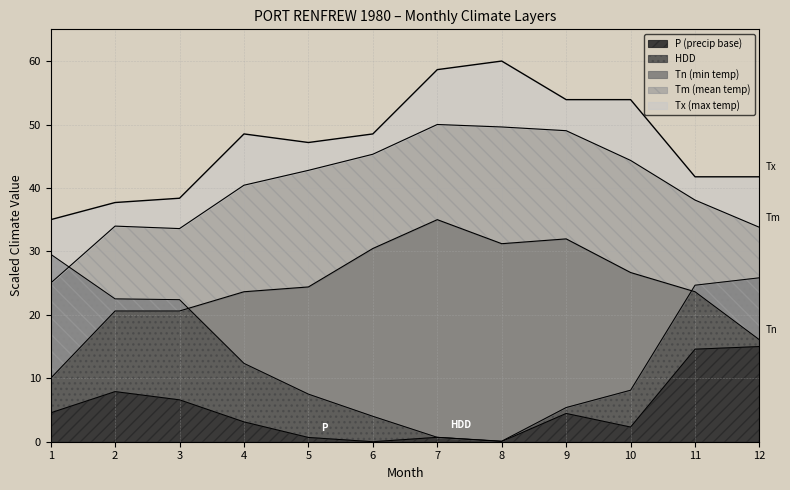

At which label does Tm reach its peak?

7